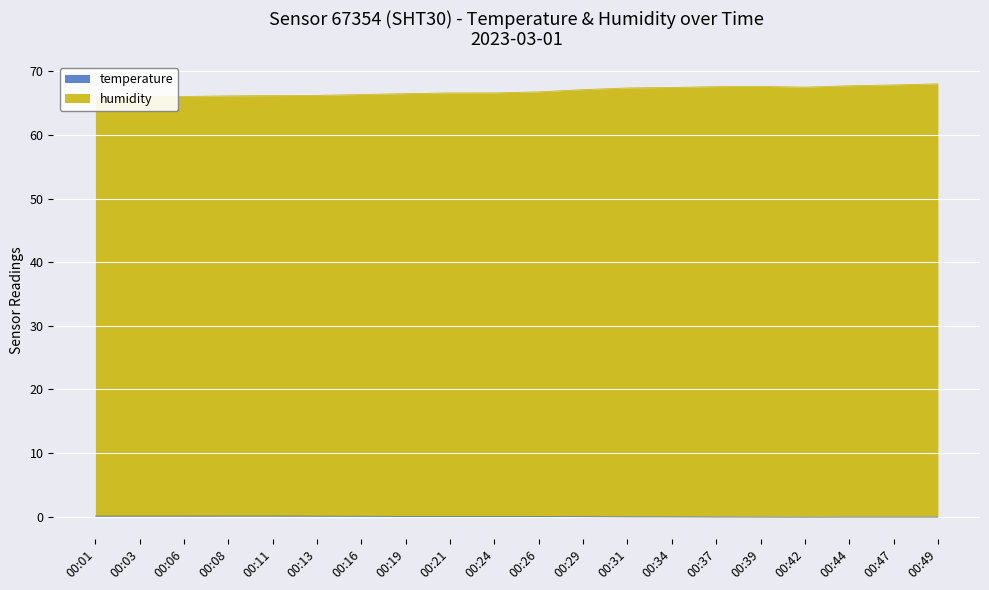

At which label does humidity reach its minimum?

00:01